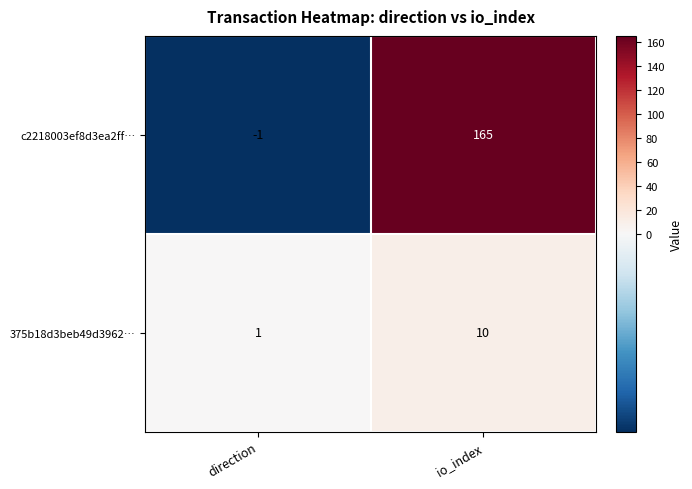

List the series in order of their overall mean, highest first.

c2218003ef8d3ea2ff…, 375b18d3beb49d3962…